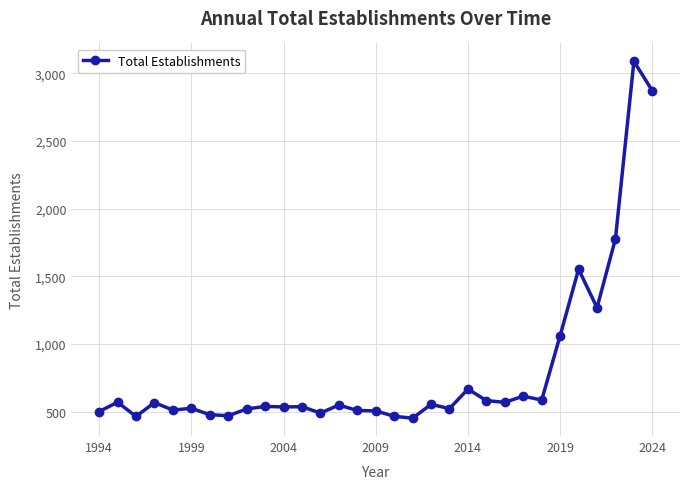

How many data points does each series have?

31